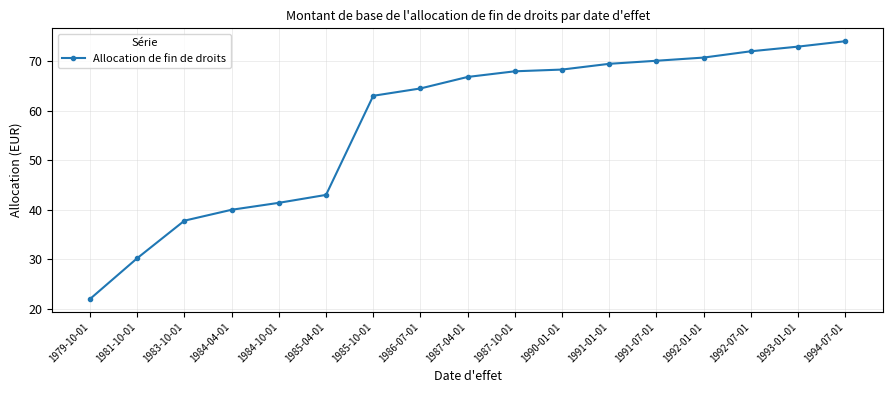

What position from the left is 1987-10-01?

10